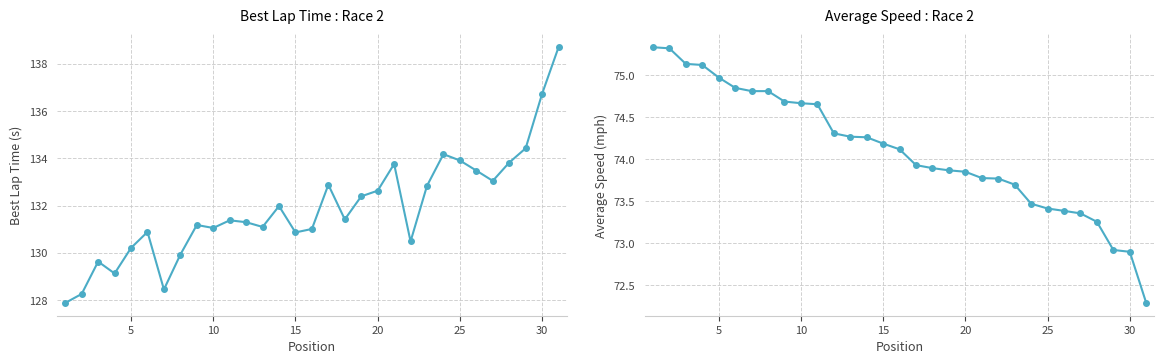

What are all the series names shown in the legend?

Best Lap time, Average Speed